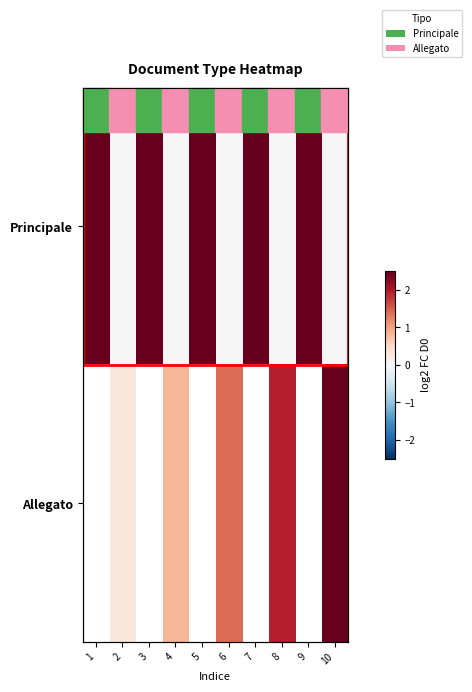

True or false: Principale has a value of -1.0 at 4.

False